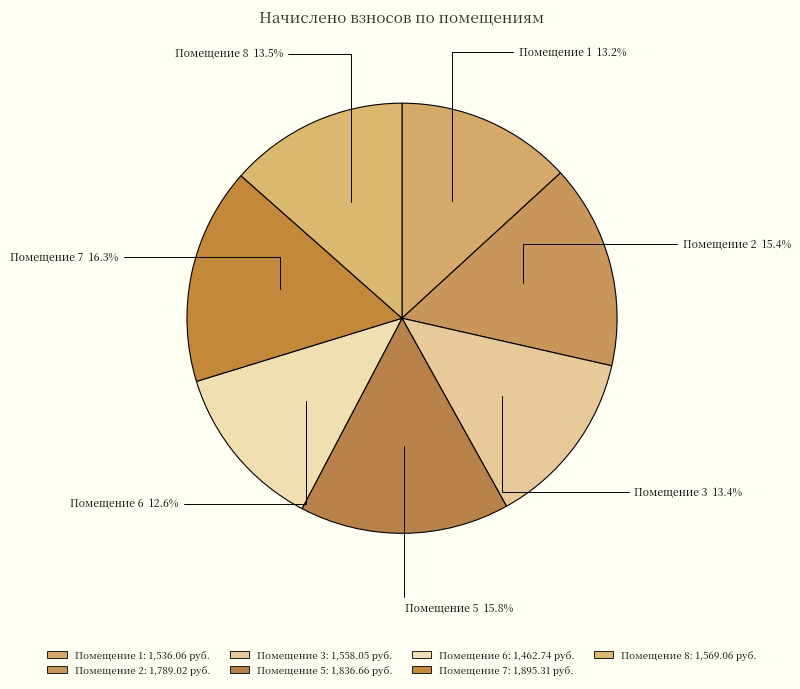

Does any single category account for the majority?

No